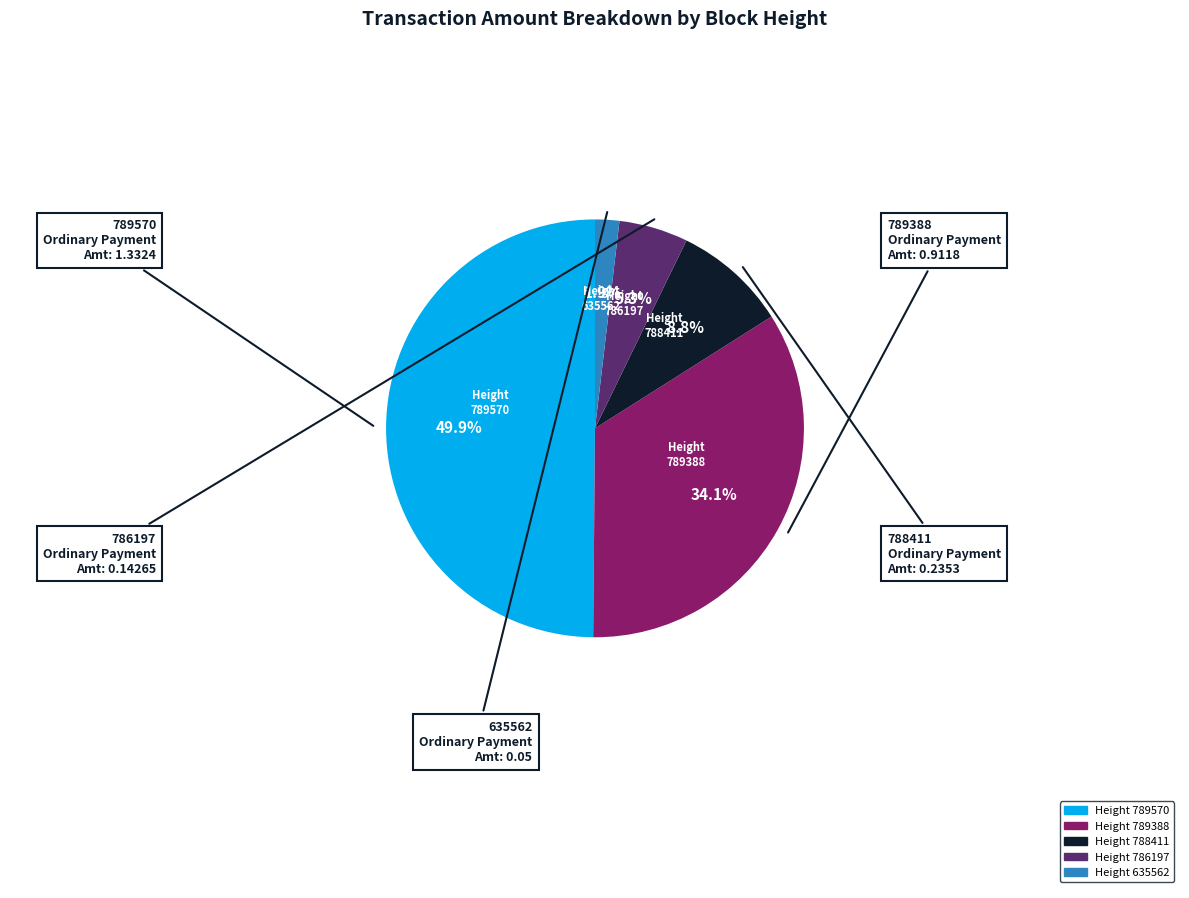

Which slice is the smallest?

635562